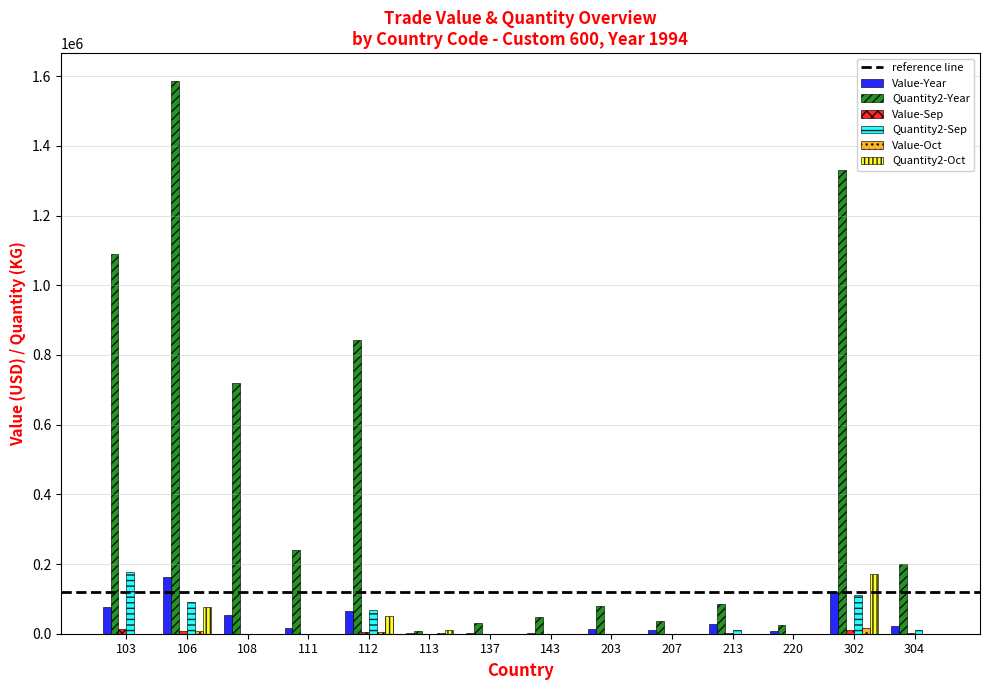

What is the greatest value displayed?

1587000